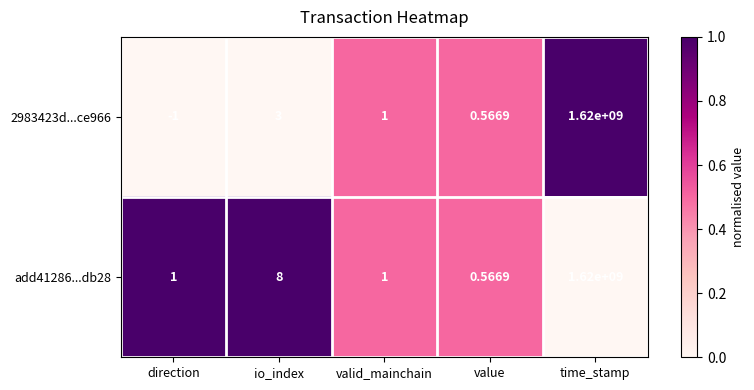

At which category is the sum across all series the highest?

time_stamp